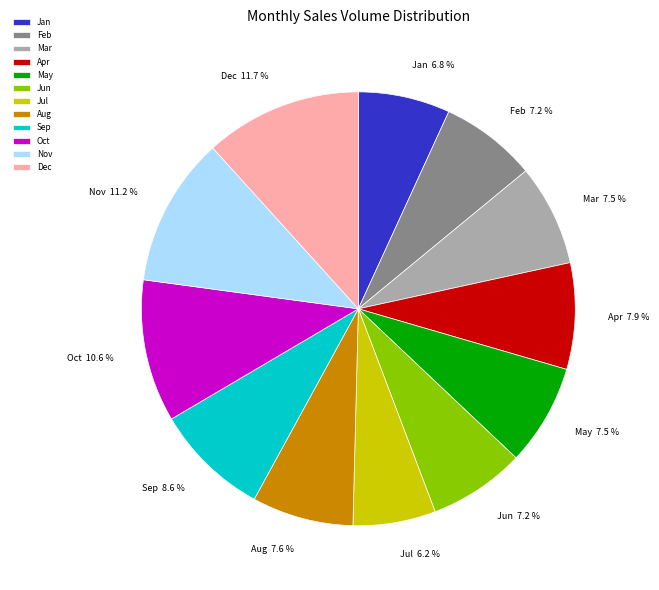

To the nearest percent, what is the difference between the Aug and Nov slice percentages?

4%